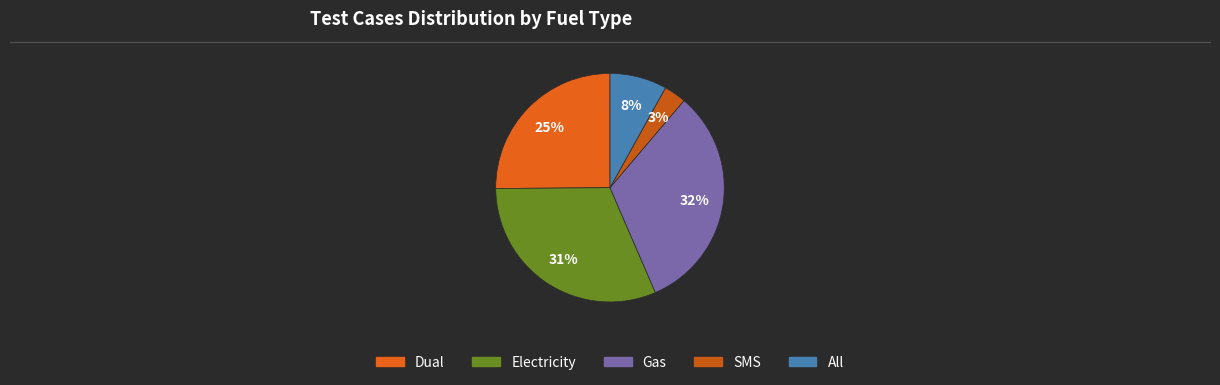

Which slice is the largest?

Gas